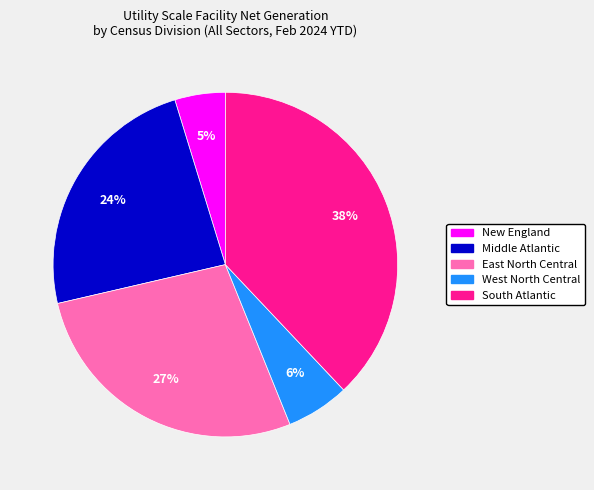

What percentage is the East North Central slice, to the nearest percent?

27%